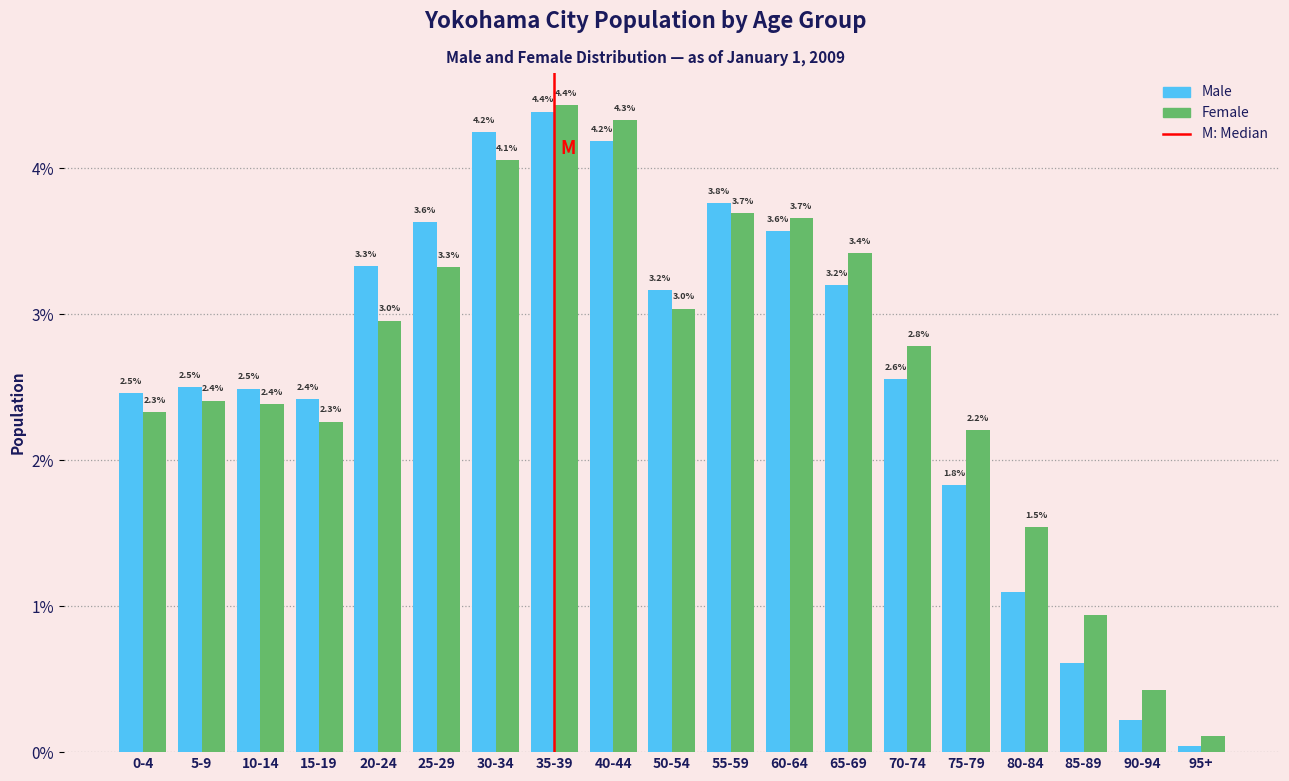

Which category has the highest value in the Male series?

35-39